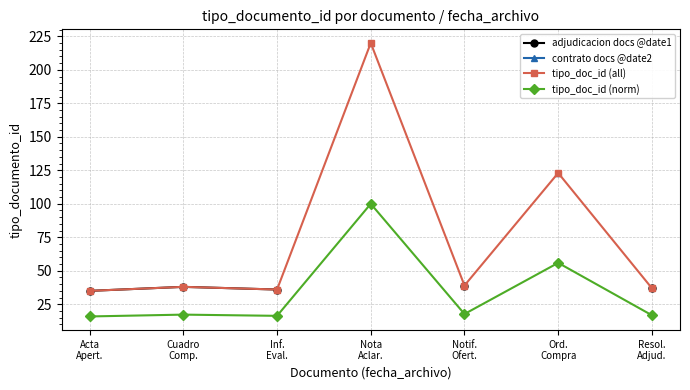

Is this an area chart (filled region under the line)?

No